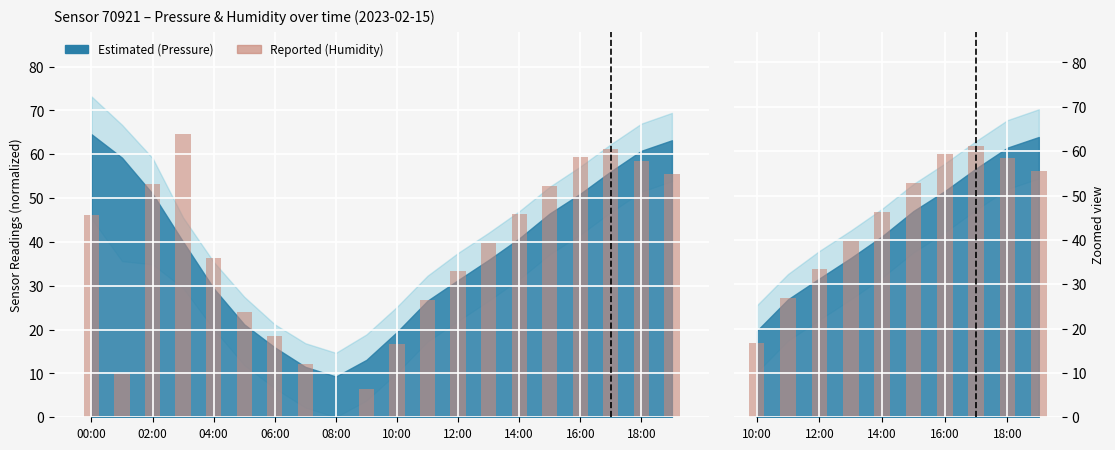

Is it true that the value at 18:00 is 39.6?

False